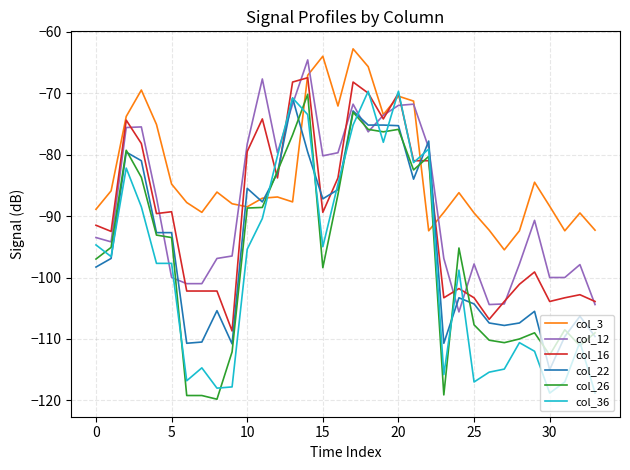

True or false: col_16 has more than 2 points higher than both neighbors.

True